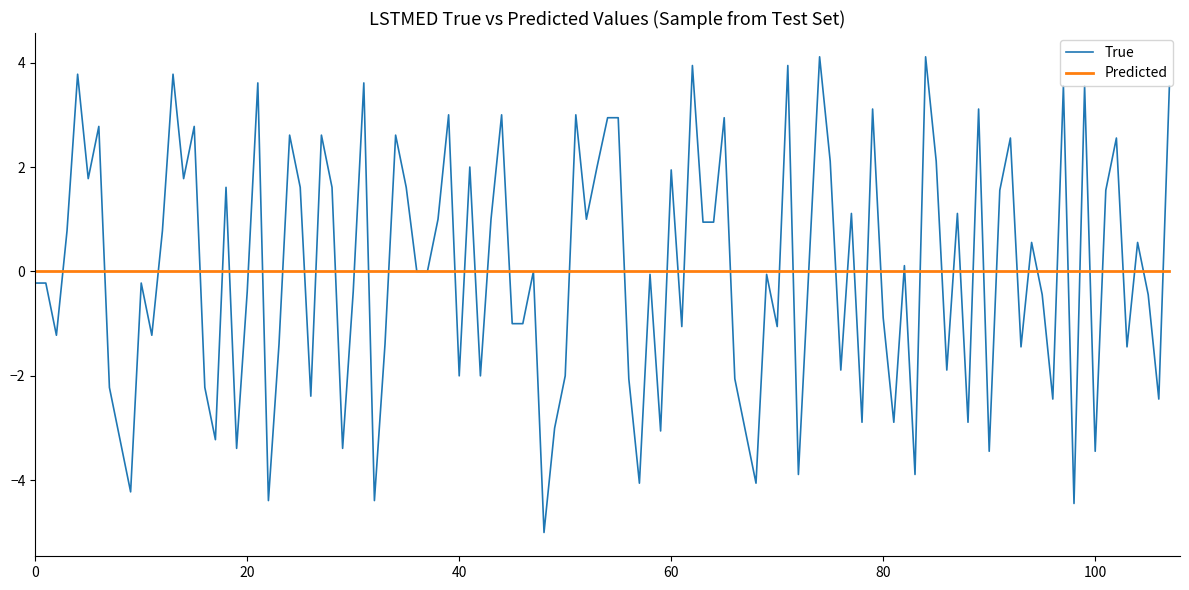

Rank the series by their maximum value, from lowest to highest.

Predicted, True